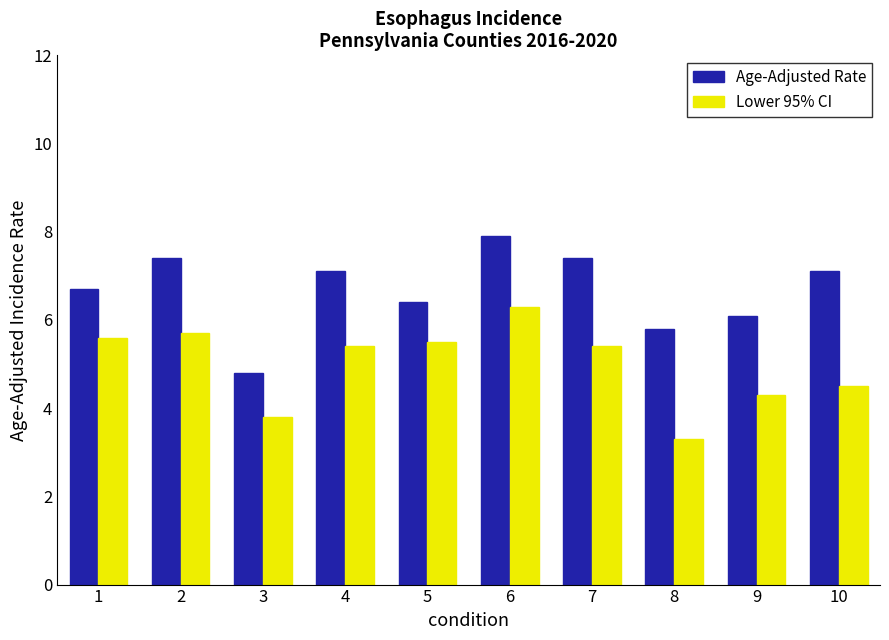

Reading right to left, list all the values displayed in this chart.

Age-Adjusted Rate: 7.1	6.1	5.8	7.4	7.9	6.4	7.1	4.8	7.4	6.7
Lower 95% CI: 4.5	4.3	3.3	5.4	6.3	5.5	5.4	3.8	5.7	5.6